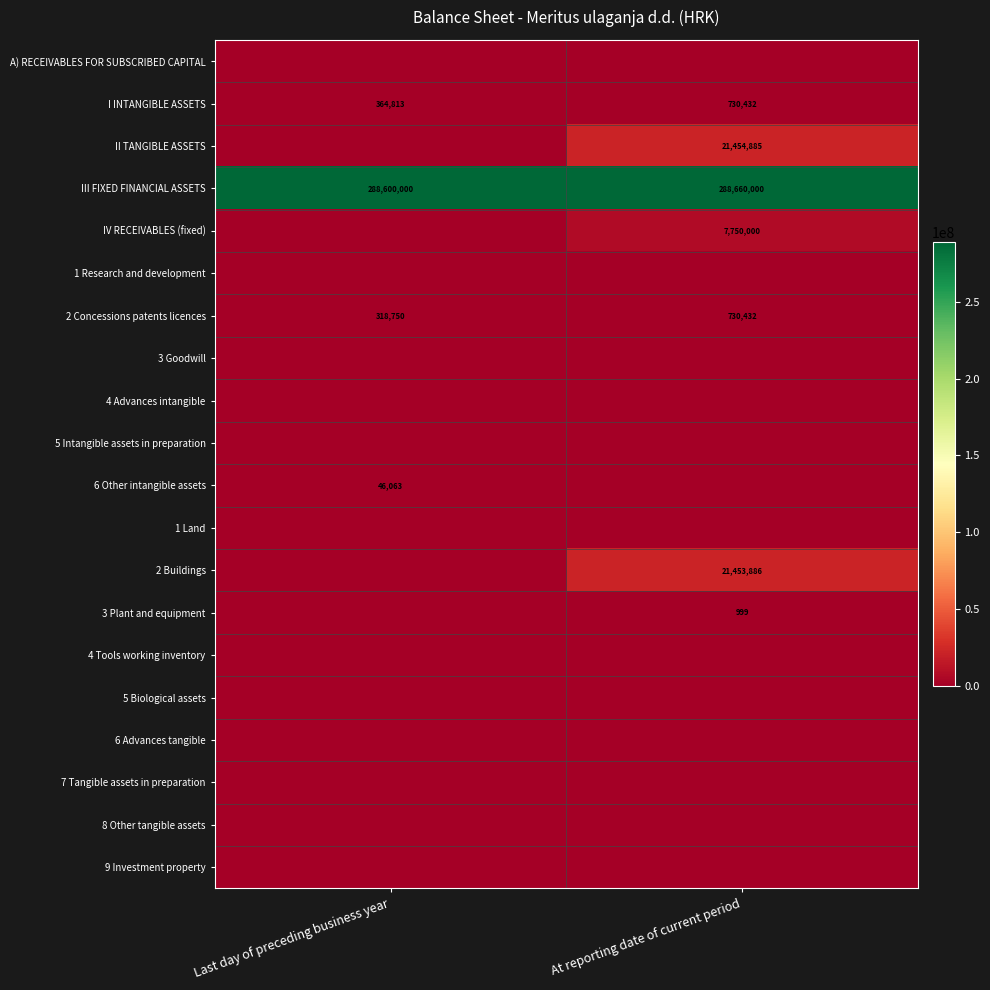

List the labels in order of 2 Concessions patents licences value, largest first.

At reporting date of current period, Last day of preceding business year